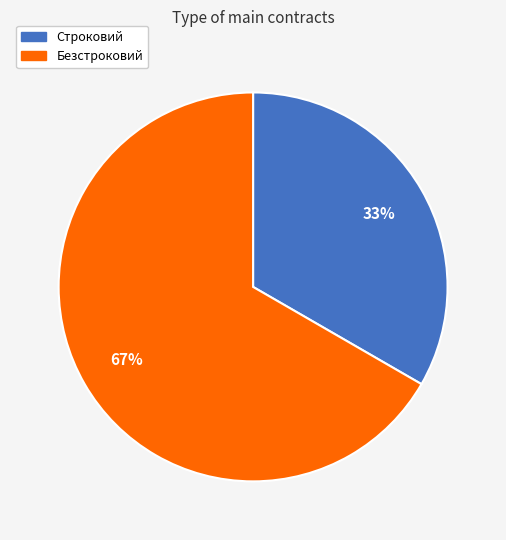

Rank the categories by value from highest to lowest.

Безстроковий, Строковий